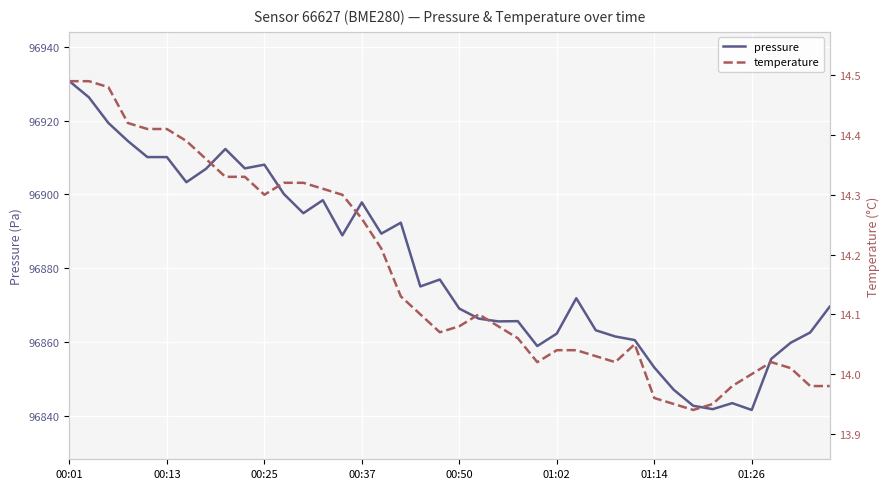

Read the temperature value at 00:25.

14.3